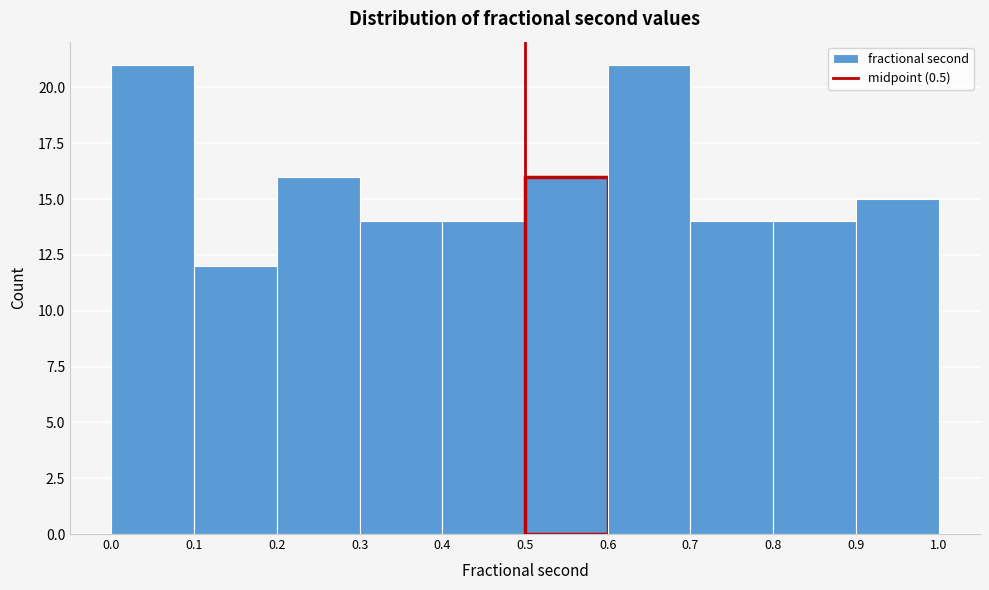

Reading left to right, list every bar in this chart as the range it spans on the x-axis followed by its height. The values are not printed on the chart, so give them approximately, as read against the axis.

0.0 to 0.1: 21
0.1 to 0.2: 12
0.2 to 0.3: 16
0.3 to 0.4: 14
0.4 to 0.5: 14
0.5 to 0.6: 16
0.6 to 0.7: 21
0.7 to 0.8: 14
0.8 to 0.9: 14
0.9 to 1.0: 15